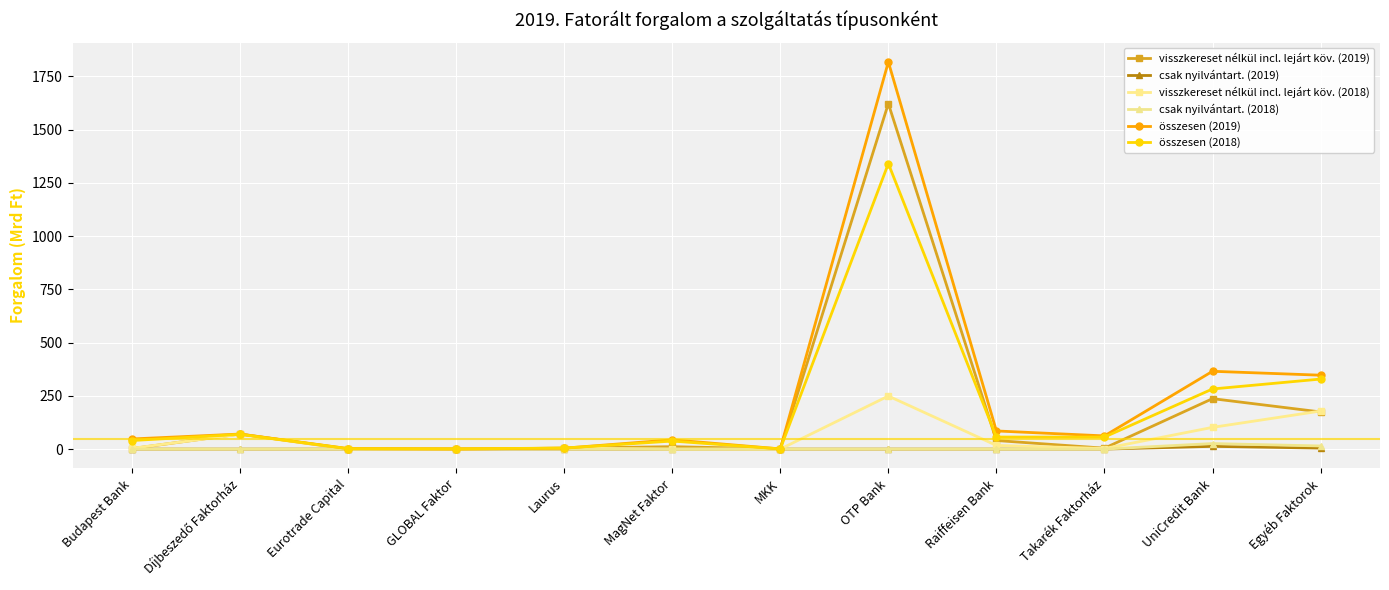

What is the label of the 7th point from the right?

MagNet Faktor